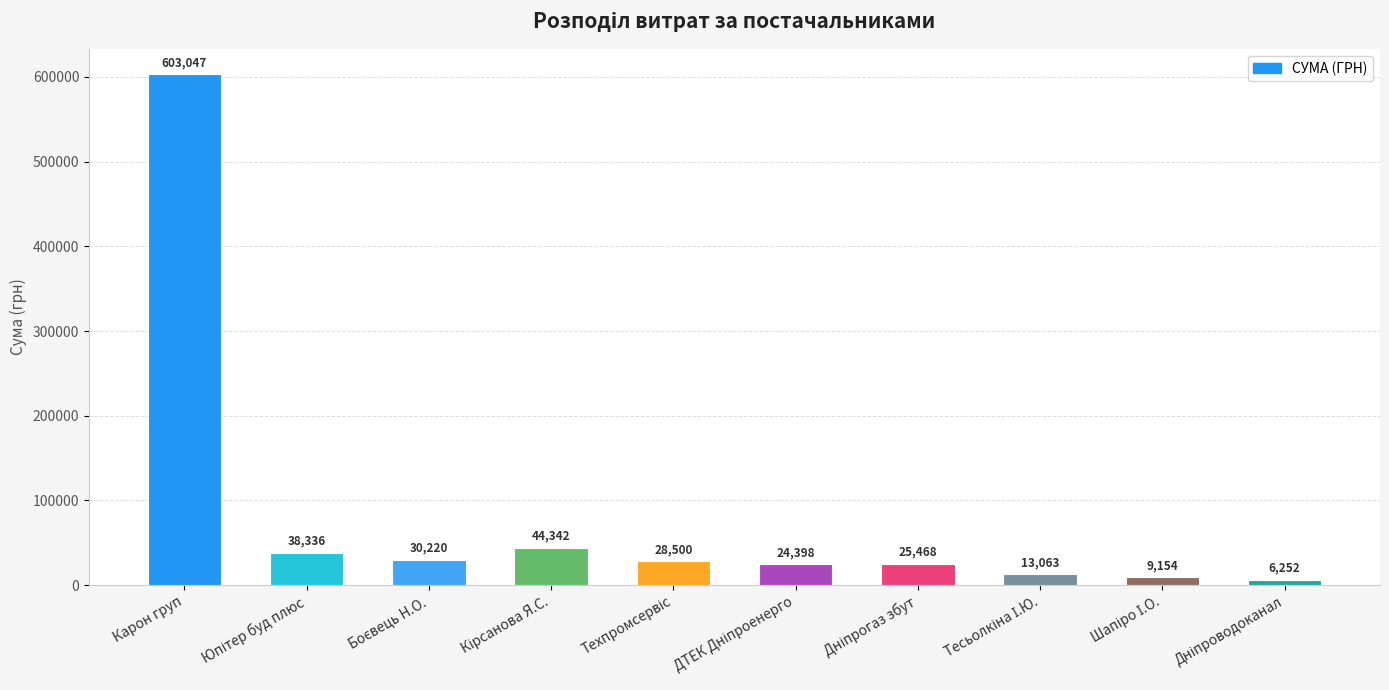

At which label does the data first exceed 28500?

Карон груп